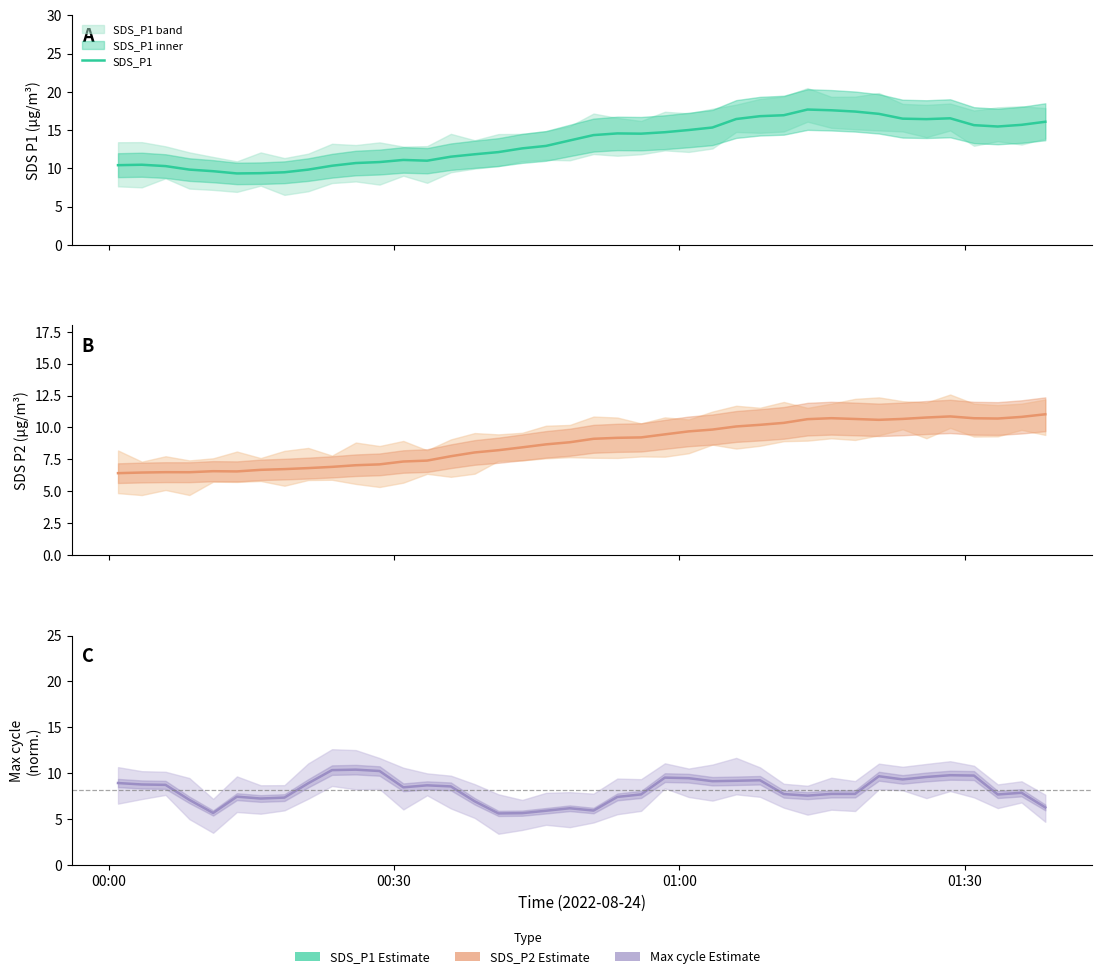

At which category does Max cycle reach its first local peak?

5